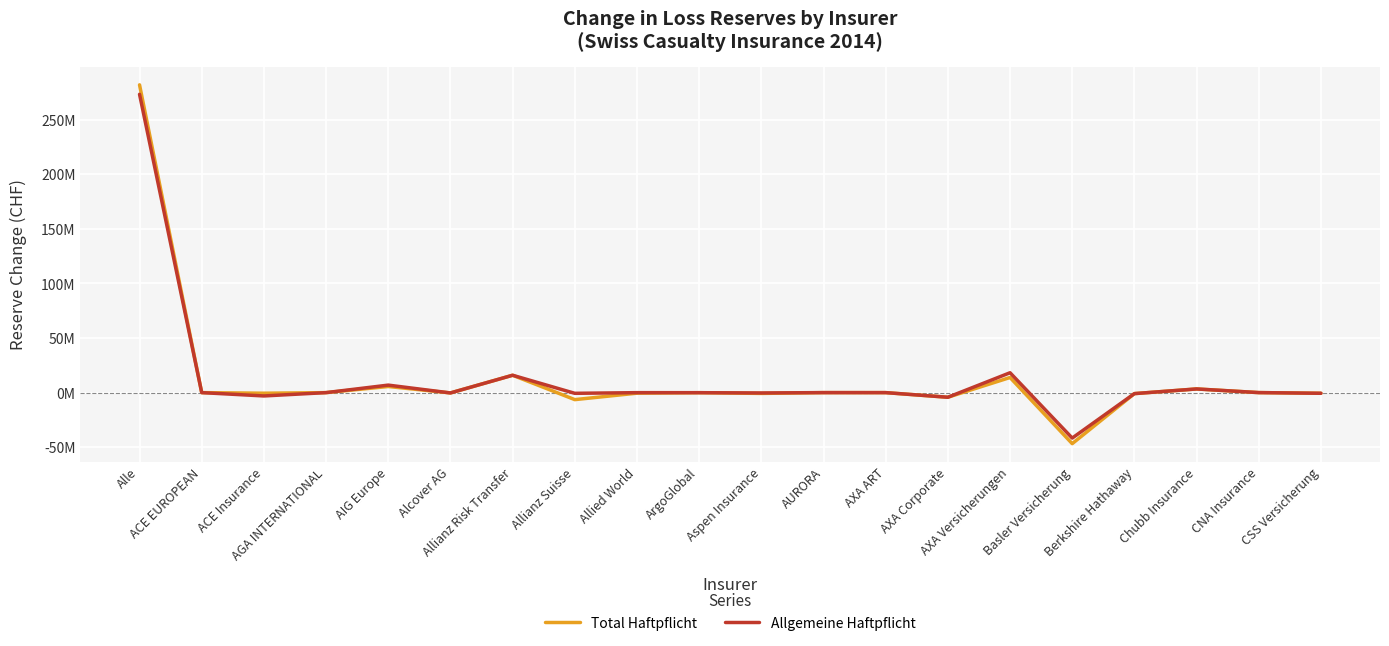

Which series has the largest total across all categories?

Allgemeine Haftpflicht